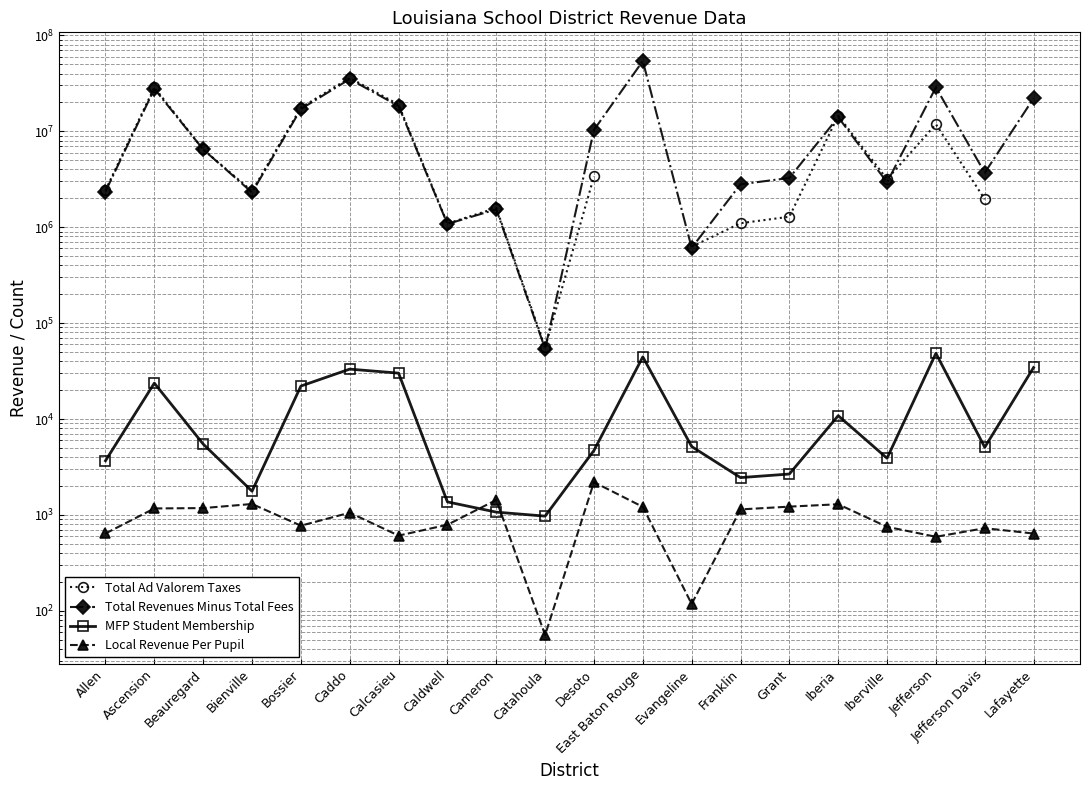

Which series has the widest spread of values?

Total Revenues Minus Total Fees